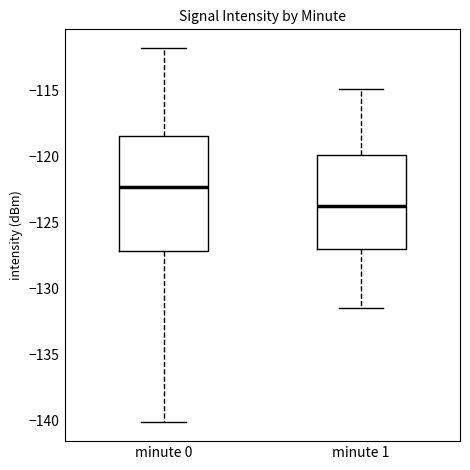

Reading left to right, transcribe this box plot: for each box, give where its median line is, the range the box spans, and where its two whiskers end, as read against the y-axis. The values are not printed on the chart, so give them approximately, as read against the axis.

minute 0: median -122.5, box -127.0 to -118.5, whiskers -140.0 to -112.0
minute 1: median -124.0, box -127.0 to -120.0, whiskers -131.5 to -115.0